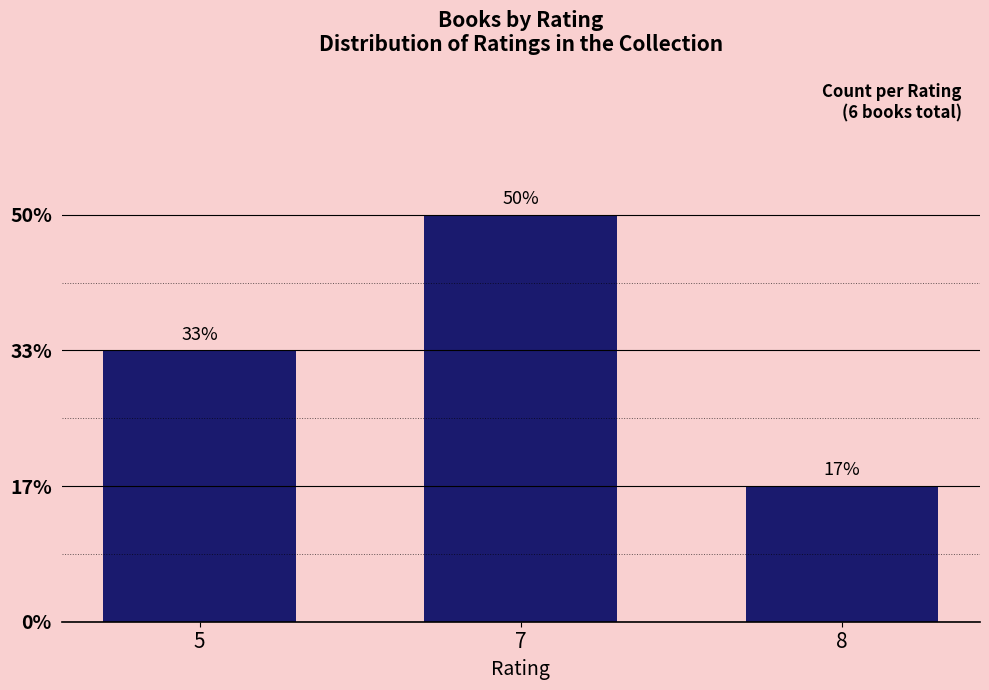

List the labels in order of value, largest first.

7, 5, 8